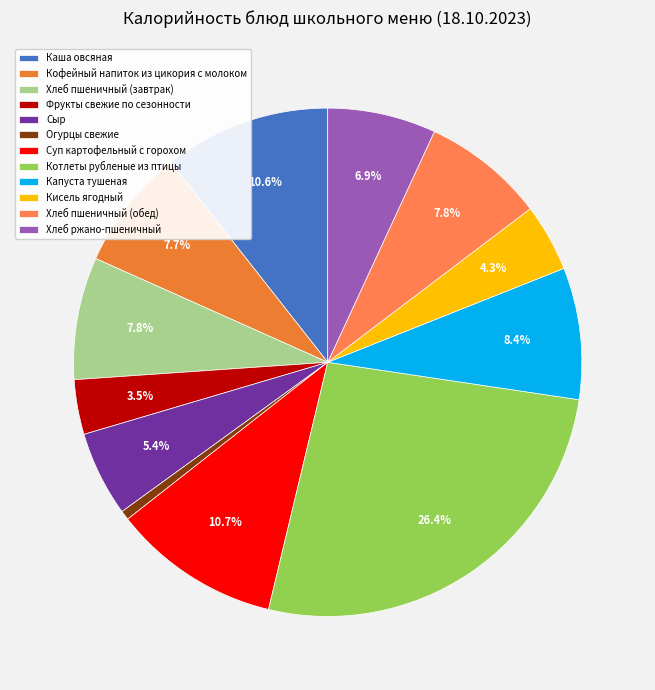

To the nearest percent, what is the difference between the Сыр and Кофейный напиток из цикория с молоком slice percentages?

2%